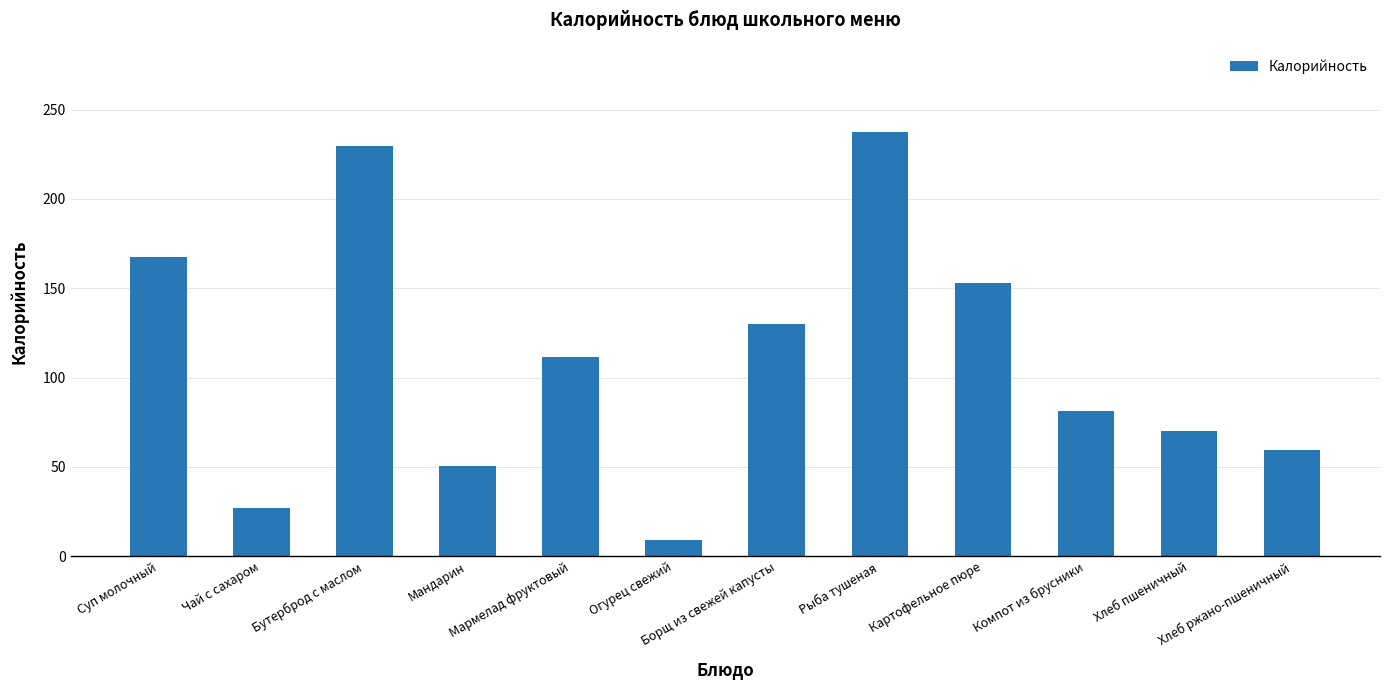

What is the label of the 4th bar from the left?

Мандарин